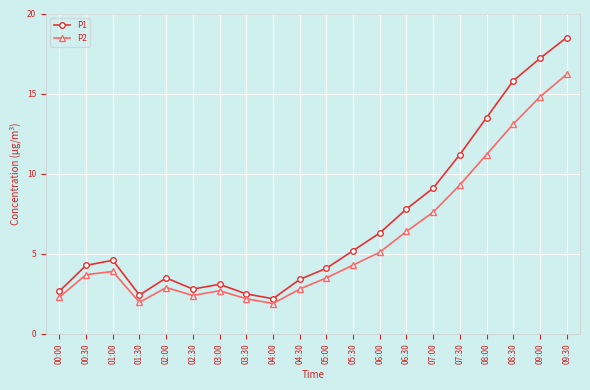

In P1, how many points are higher than both neighbors (excluding endpoints)?

3